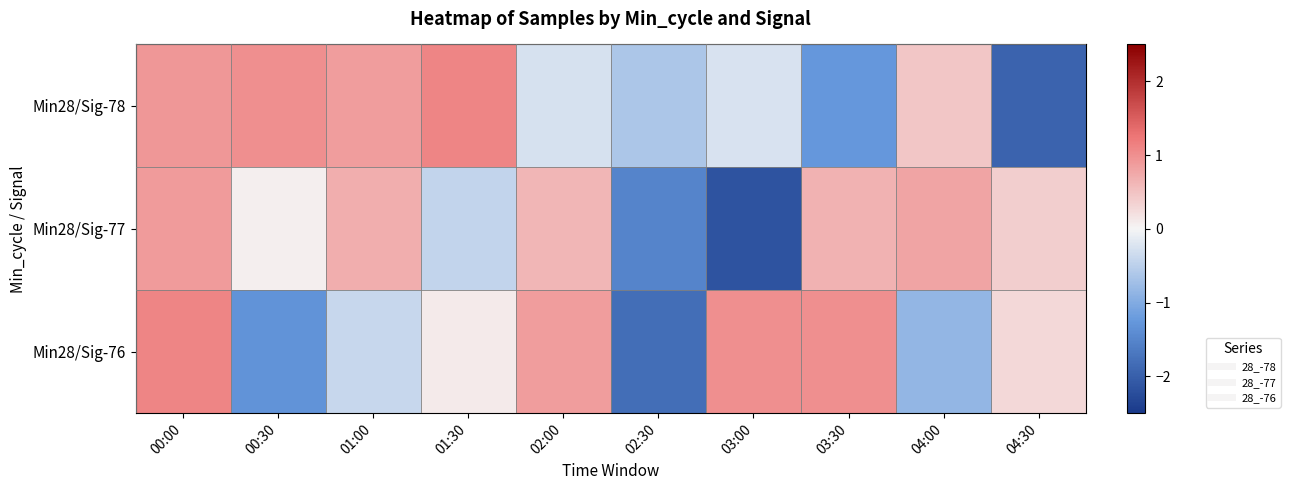

What is the total value across all series at 02:00?

1.2